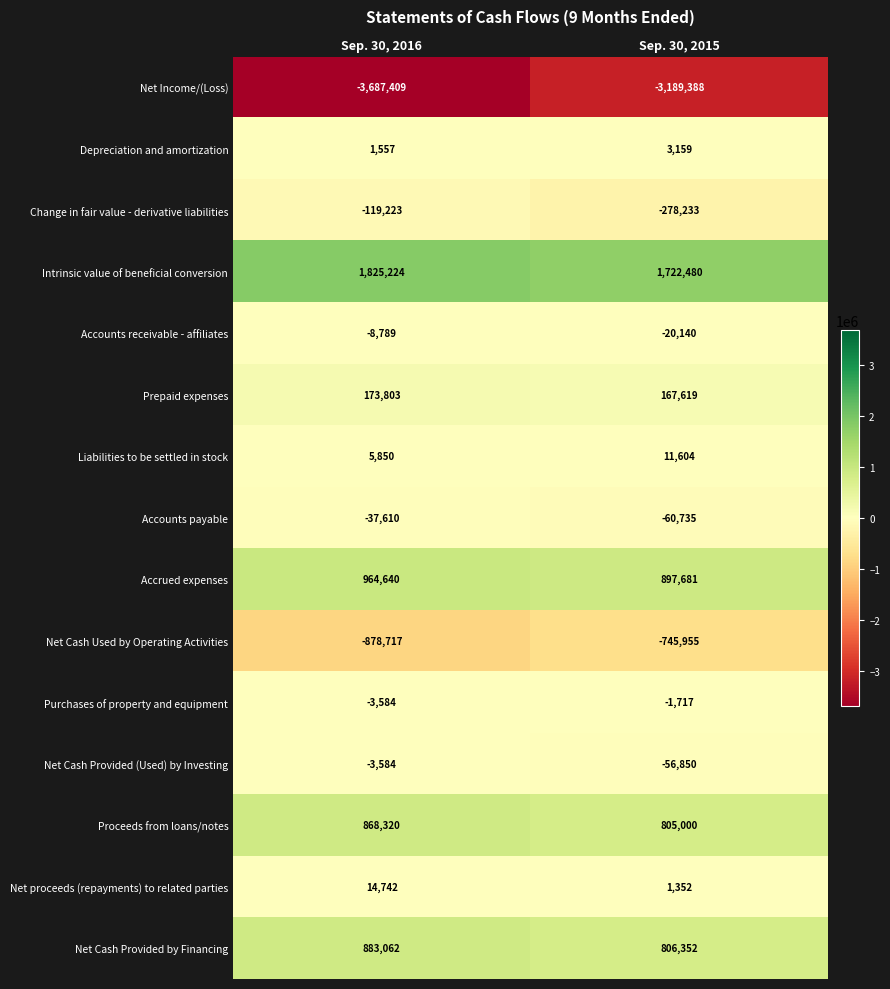

True or false: Net Cash Used by Operating Activities has a value of -1404646 at Sep. 30, 2016.

False